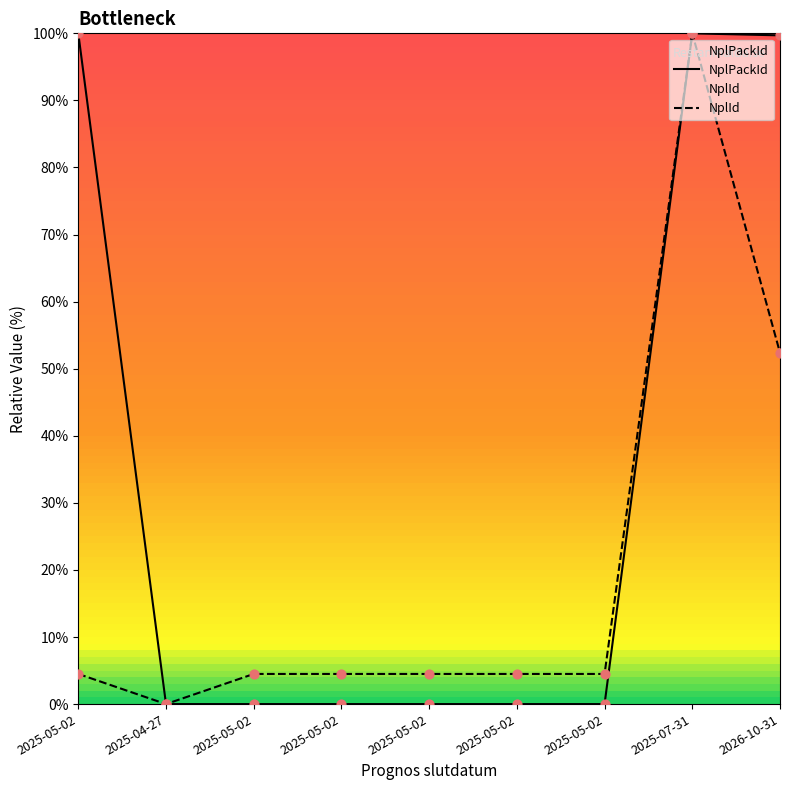

At which category is the sum across all series the highest?

2025-07-31